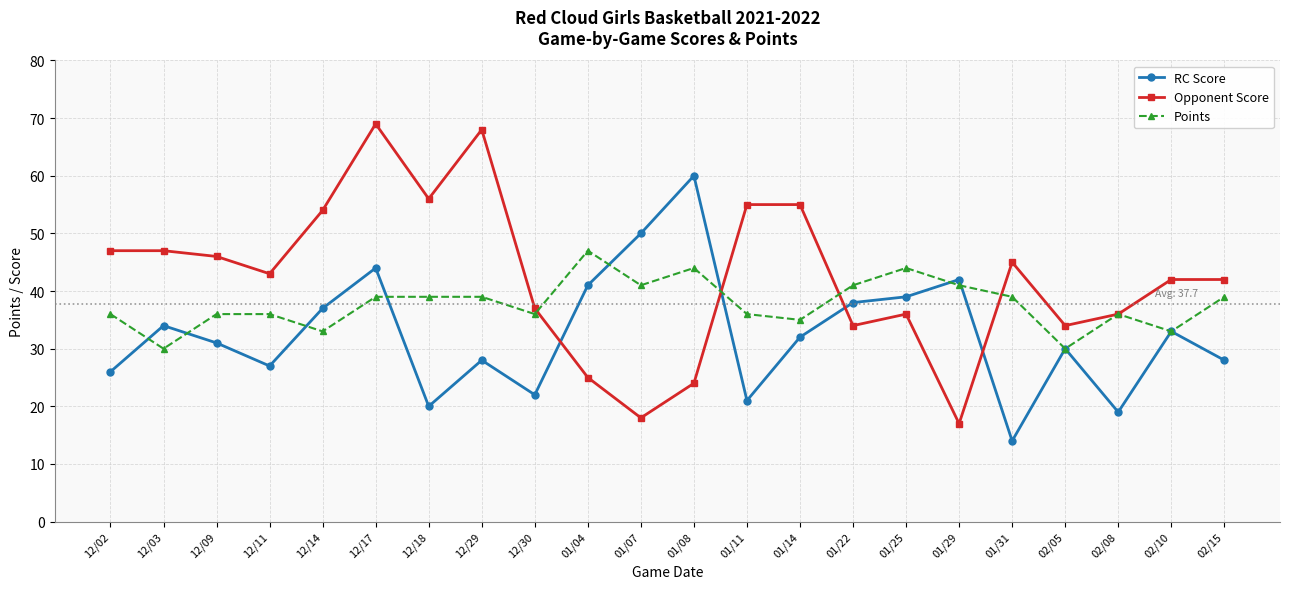

Is the value of RC Score at 12/11 greater than the value of Points at 12/03?

No